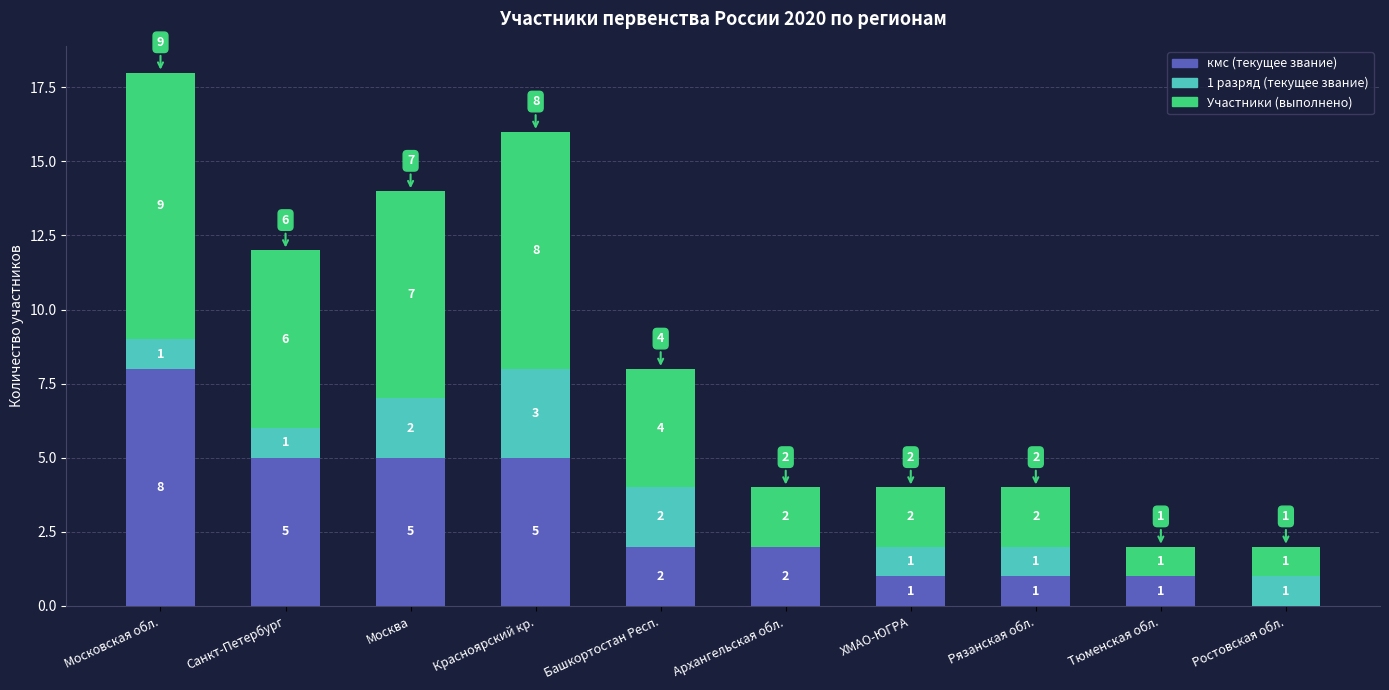

What is the total value across all series at Красноярский кр.?

16